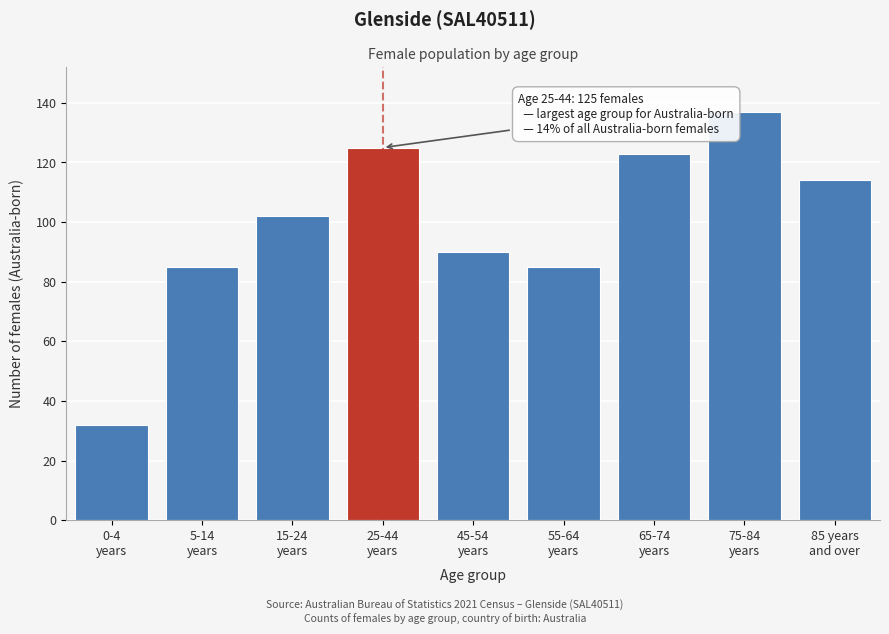

Reading left to right, extract all data points from this chart.

32	85	102	125	90	85	123	137	114